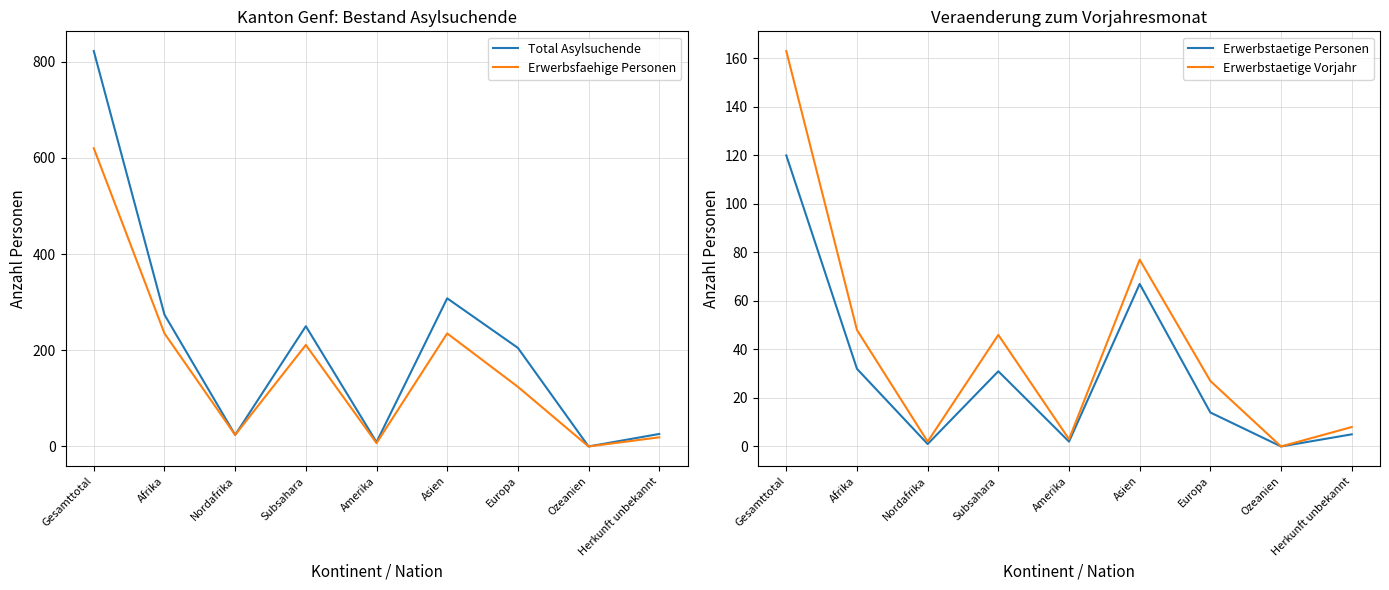

At which label is Total Asylsuchende closest to 411?

Asien